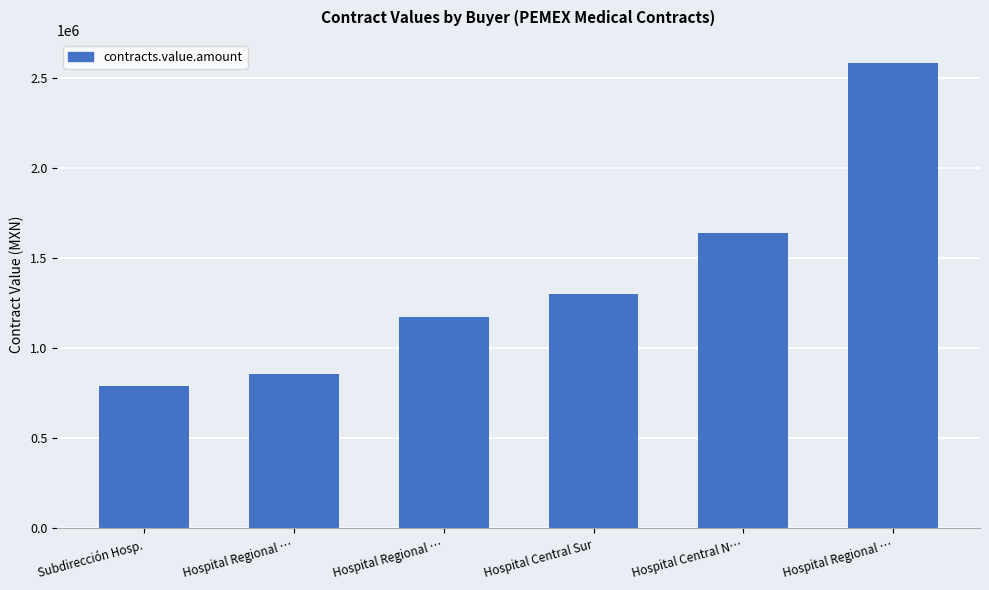

How many data points are less than 1302705?

3